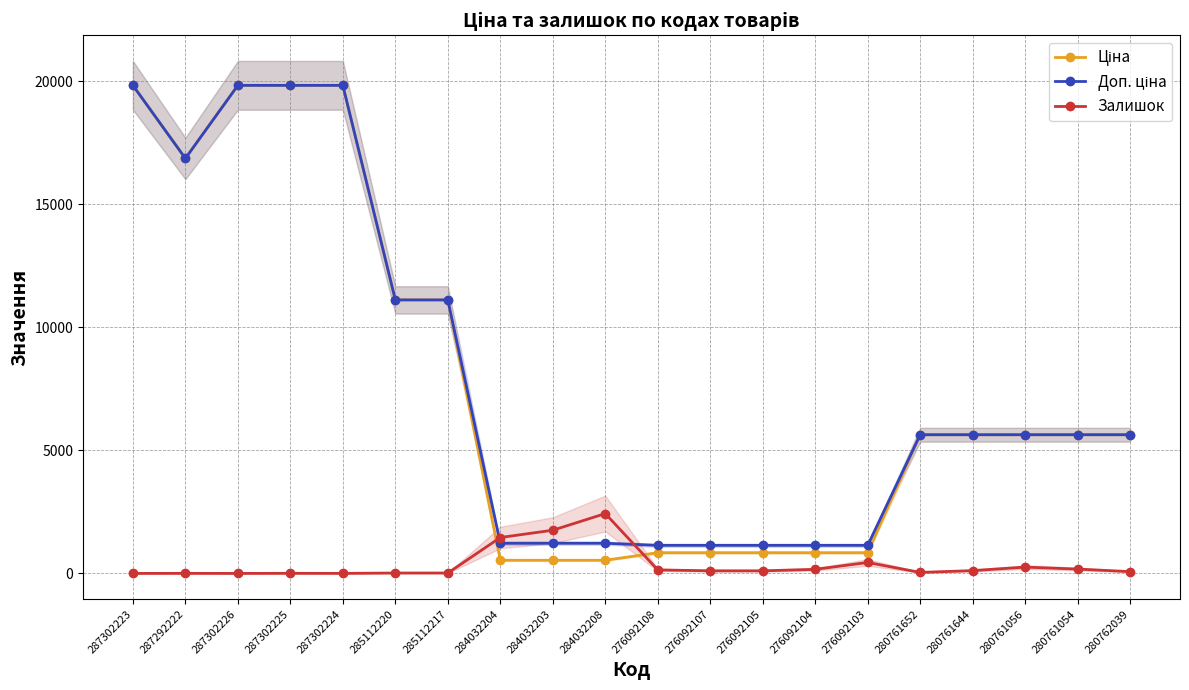

How many interior local peaks does the Залишок series have?

5